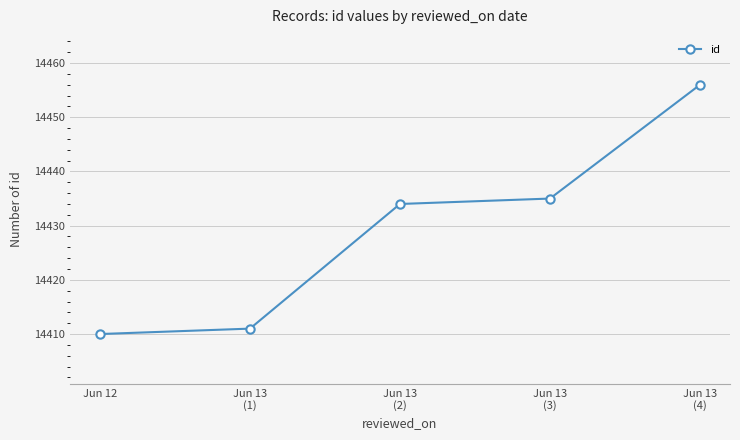

What is the value of the 4th point from the left?

14435